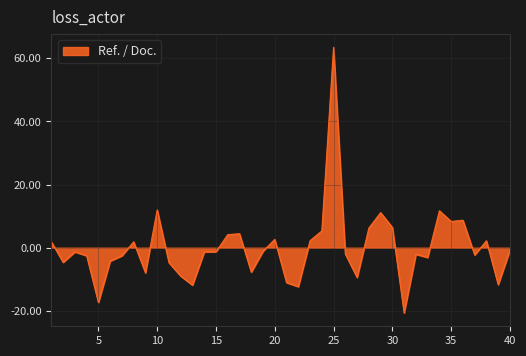

What is the greatest value displayed?

63.5